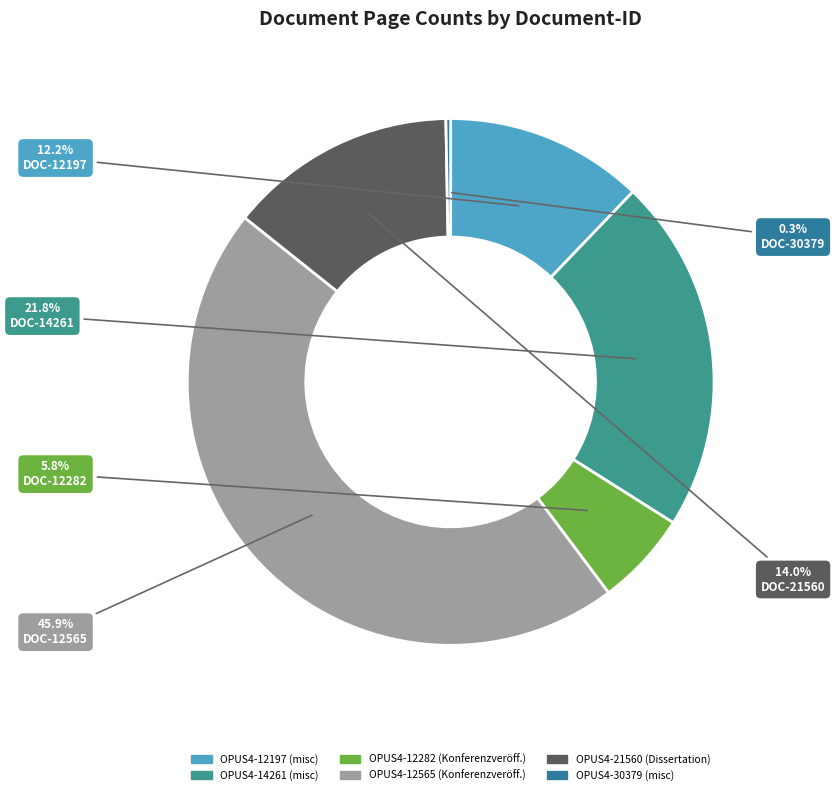

Combined, what portion of the pie is OPUS4-30379 and OPUS4-12197?

12.5%